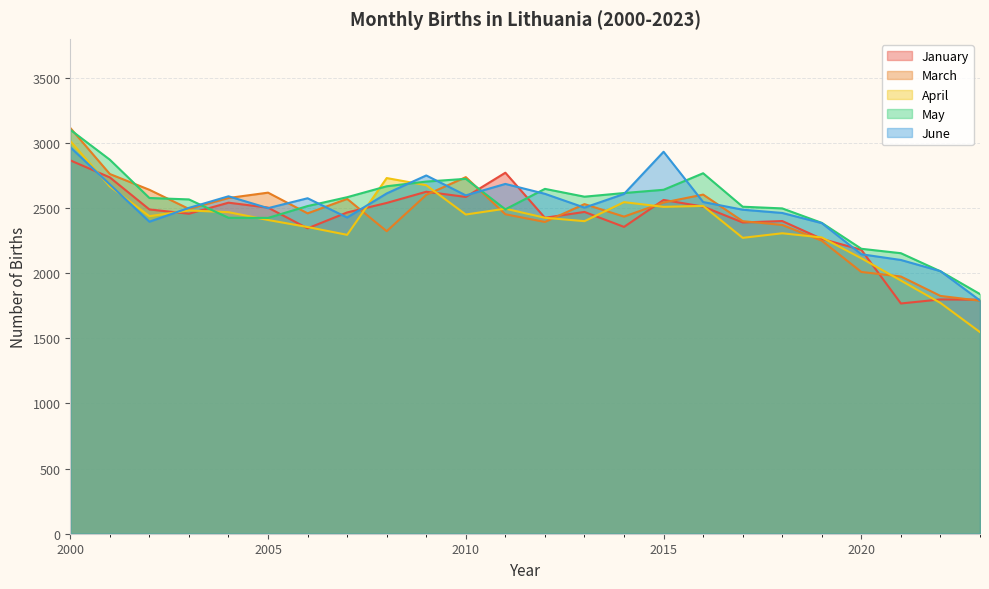

Rank the categories by April value from highest to lowest.

2000, 2008, 2009, 2001, 2014, 2016, 2015, 2011, 2003, 2004, 2010, 2002, 2012, 2005, 2013, 2006, 2018, 2007, 2019, 2017, 2020, 2021, 2022, 2023